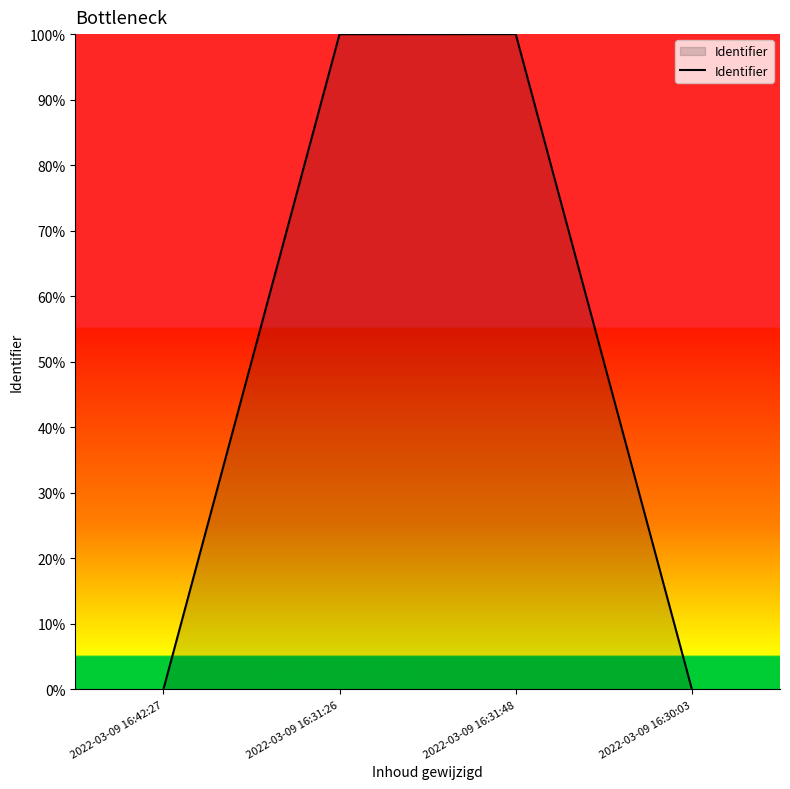

Count the number of data series in this chart.

1